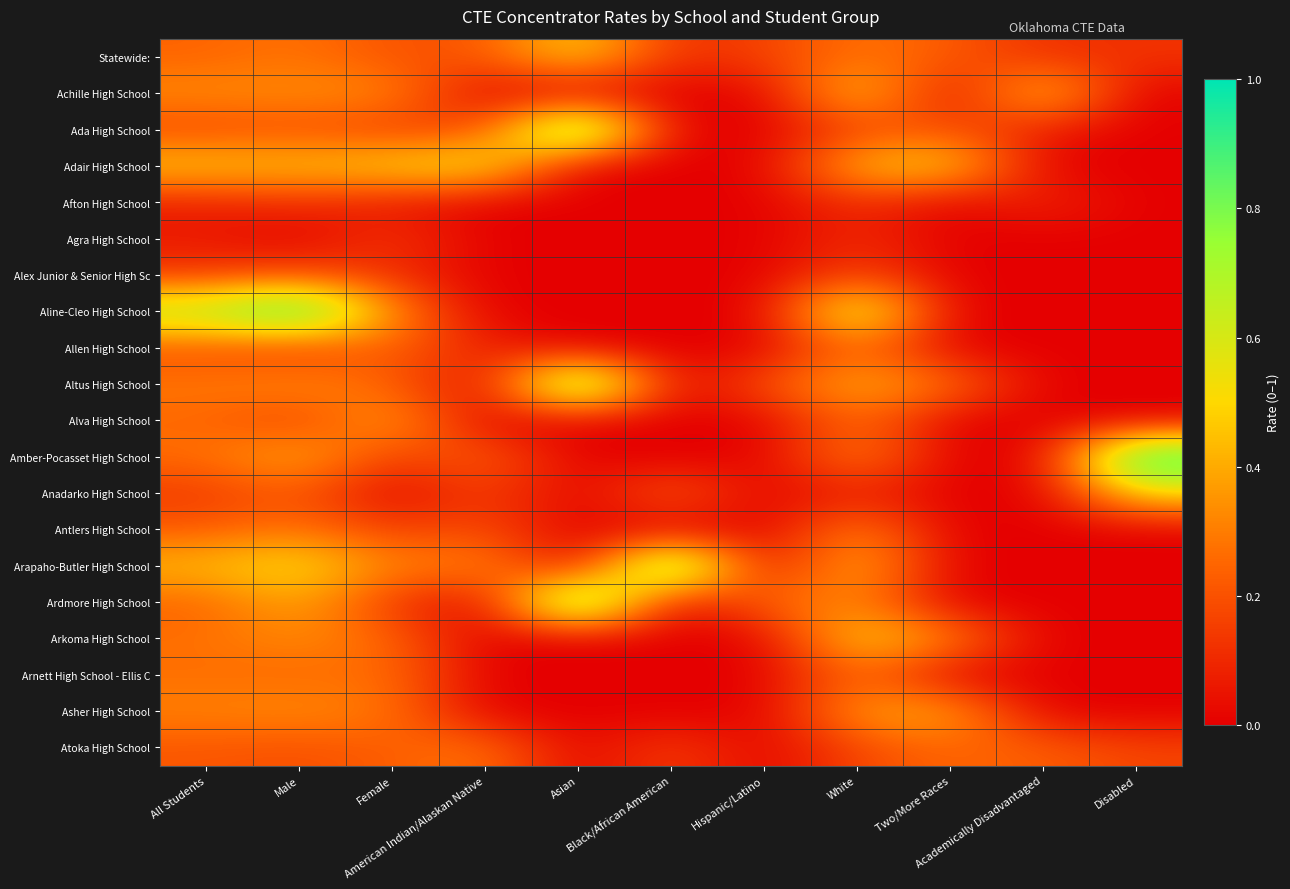

Which has a higher value, Hispanic/Latino or Black/African American?

Hispanic/Latino